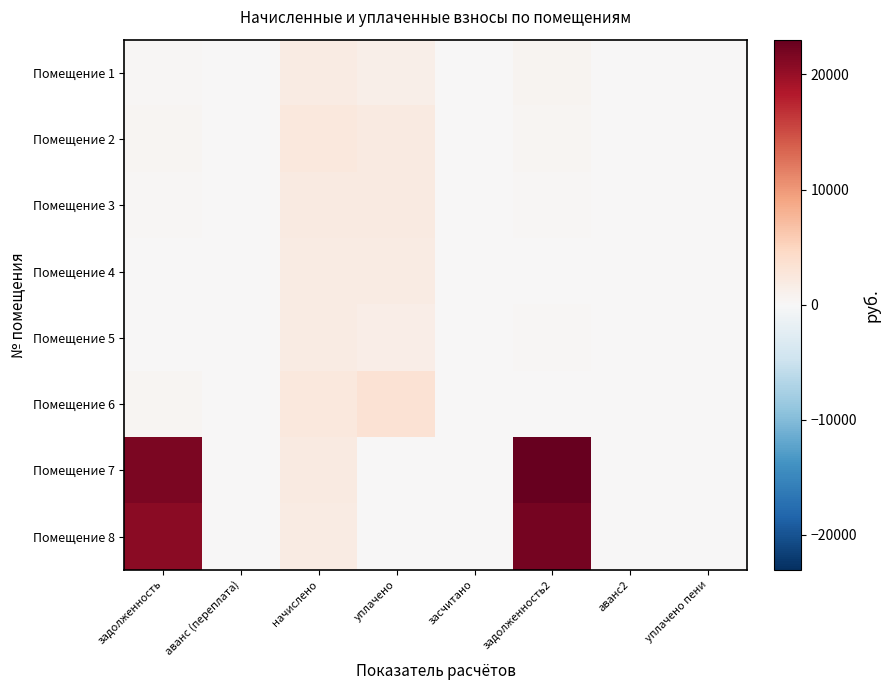

Reading left to right, list all the values displayed in this chart.

Помещение 1: задолженность=284.8	аванс (переплата)=0.0	начислено=1914.4	уплачено=1280.0	засчитано=0.0	задолженность2=602.0	аванс2=0.0	уплачено пени=0.0
Помещение 2: задолженность=409.7	аванс (переплата)=0.0	начислено=2458.1	уплачено=2048.4	засчитано=0.0	задолженность2=409.7	аванс2=0.0	уплачено пени=0.0
Помещение 3: задолженность=331.2	аванс (переплата)=0.0	начислено=1987.5	уплачено=1987.5	засчитано=0.0	задолженность2=331.2	аванс2=0.0	уплачено пени=0.0
Помещение 4: задолженность=0.0	аванс (переплата)=0.0	начислено=1917.5	уплачено=1917.5	засчитано=0.0	задолженность2=0.0	аванс2=0.0	уплачено пени=0.0
Помещение 5: задолженность=0.0	аванс (переплата)=0.0	начислено=1933.4	уплачено=1611.2	засчитано=0.0	задолженность2=322.2	аванс2=0.0	уплачено пени=0.0
Помещение 6: задолженность=413.4	аванс (переплата)=0.0	начислено=2480.4	уплачено=3307.2	засчитано=0.0	задолженность2=0.0	аванс2=0.0	уплачено пени=0.1
Помещение 7: задолженность=21609.0	аванс (переплата)=0.0	начислено=1987.5	уплачено=0.0	засчитано=0.0	задолженность2=23026.3	аванс2=0.0	уплачено пени=0.0
Помещение 8: задолженность=20710.1	аванс (переплата)=0.0	начислено=1904.8	уплачено=0.0	засчитано=0.0	задолженность2=22068.3	аванс2=0.0	уплачено пени=0.0